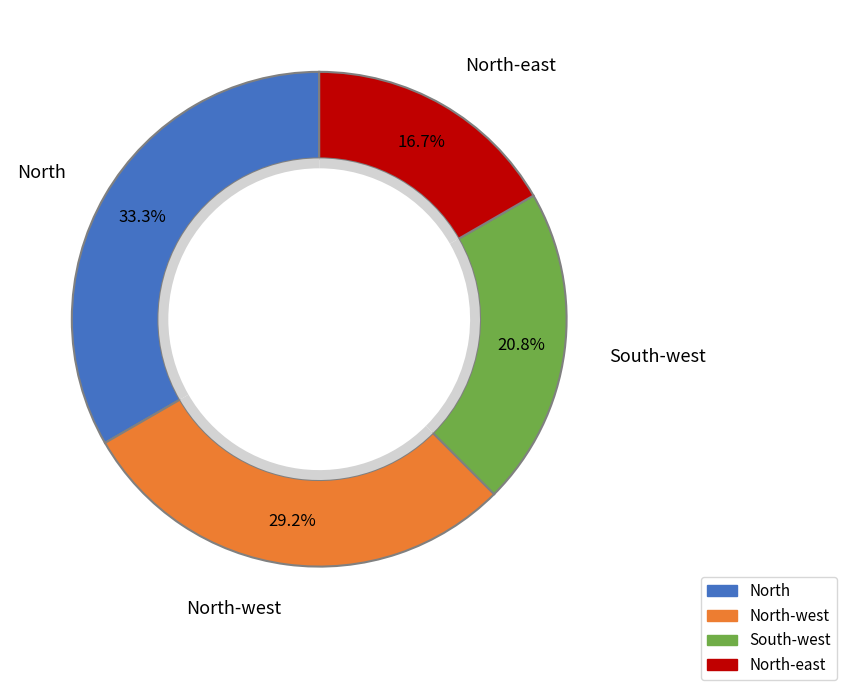

Is South-west the majority of the pie?

No